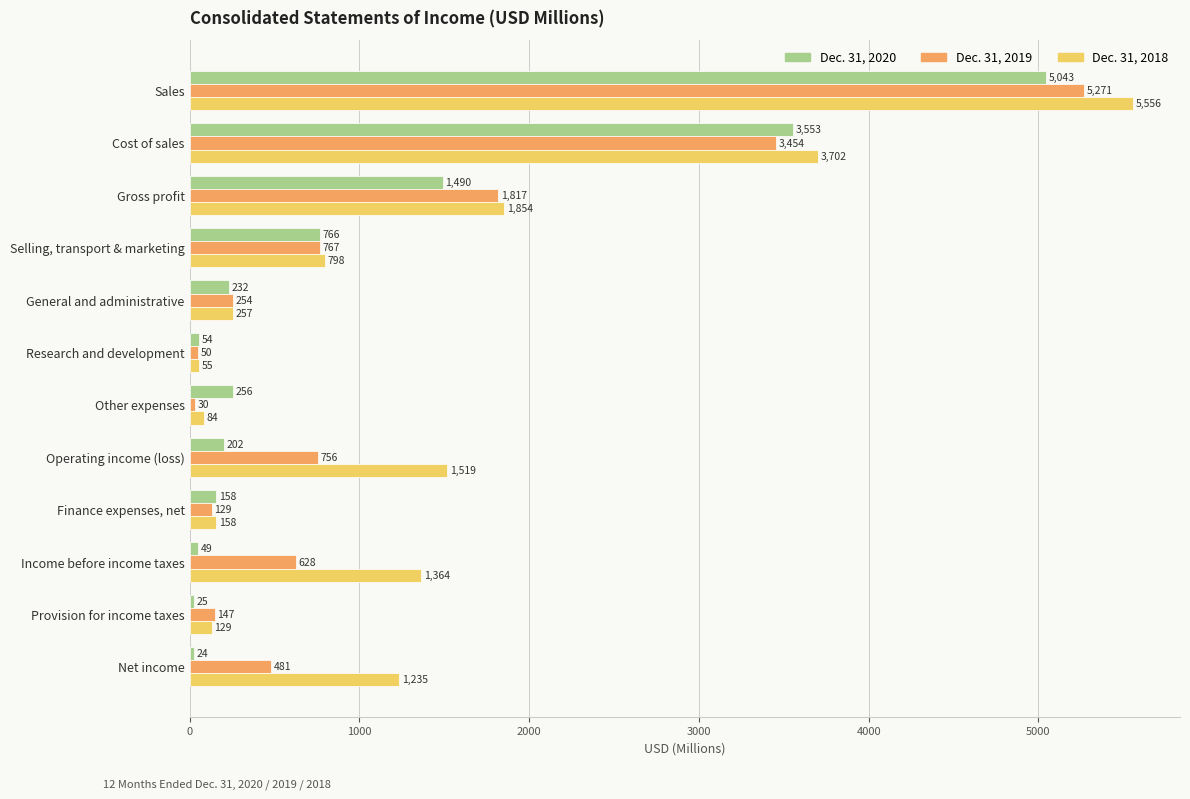

At which category is the sum across all series the highest?

Sales